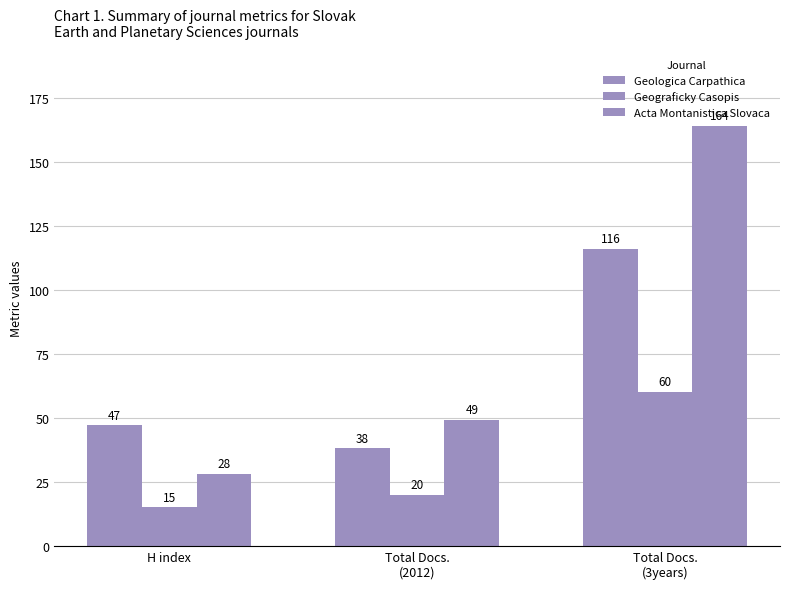

Which category has the highest value across all series?

Total Docs.
(3years)